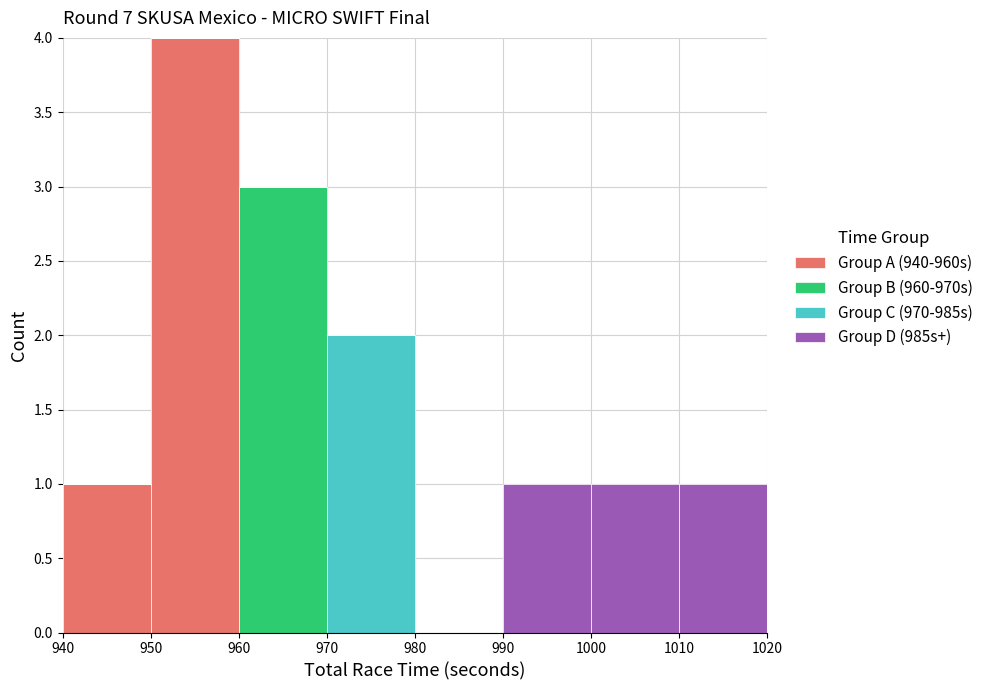

What is the total height of the stacked bar covering 970 to 980 on the x-axis? The values are not printed on the chart, so give them approximately, as read against the axis.

2